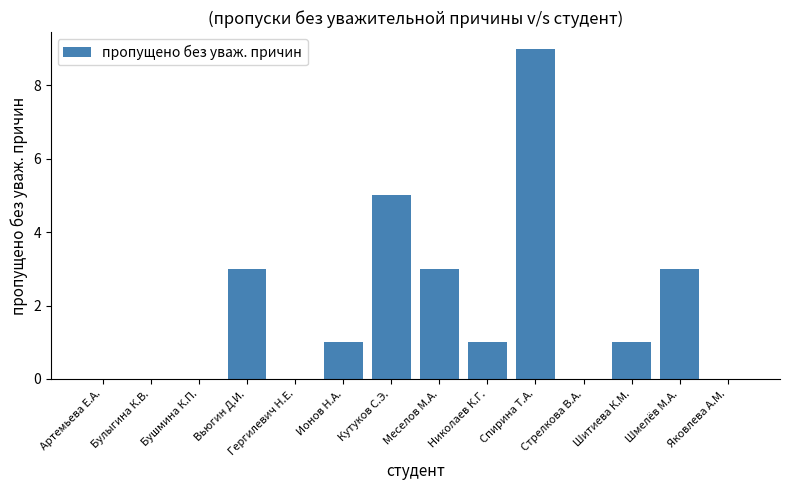

Which category has the highest value across all series?

Спирина Т.А.